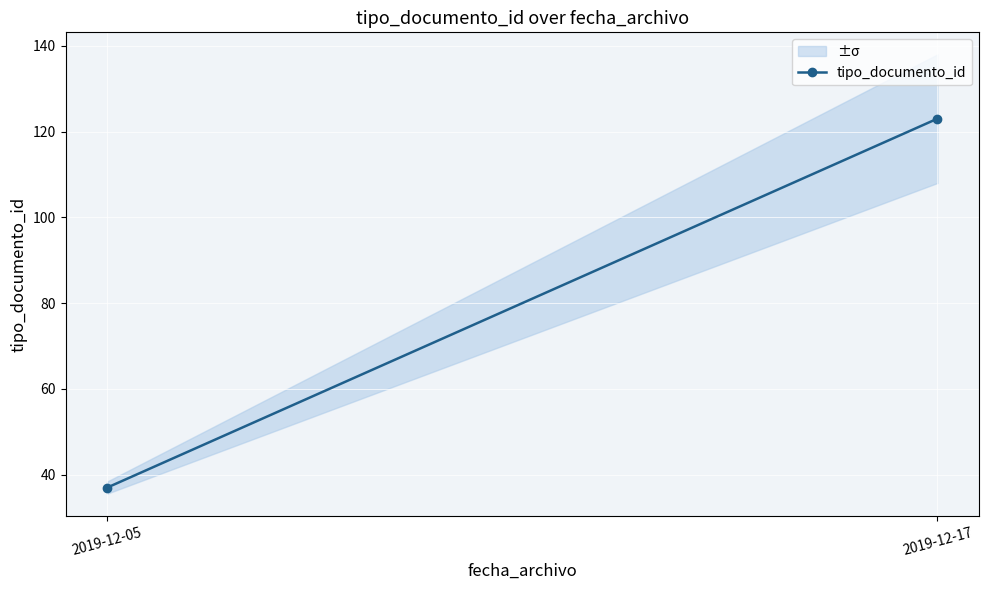

Is this an area chart (filled region under the line)?

No